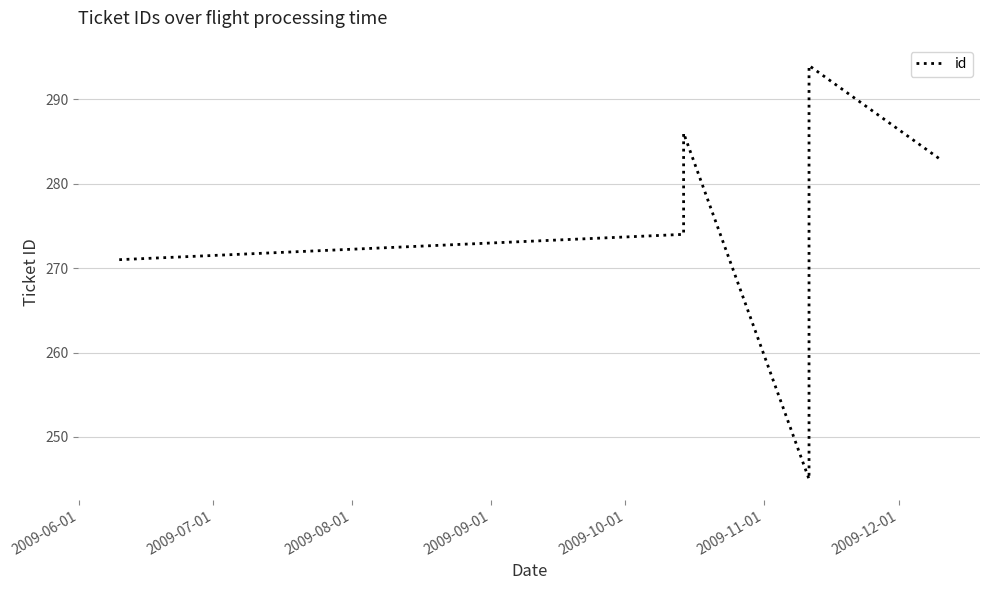

How many interior local peaks (higher than both neighbors) does the data have?

2